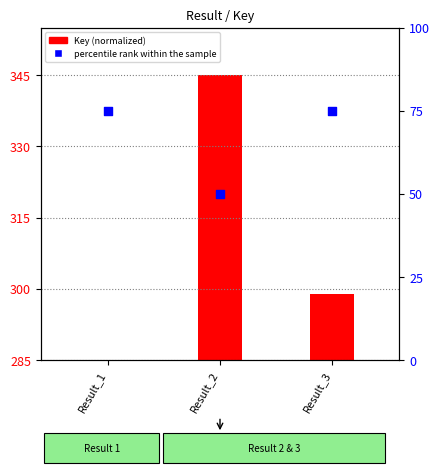

Which series reaches the maximum Y coordinate?

percentile rank within the sample